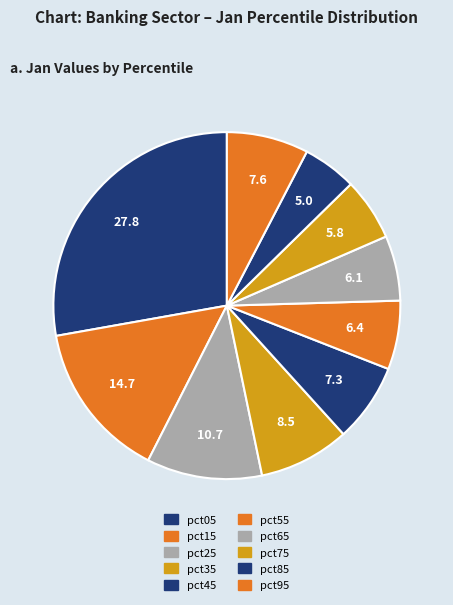

How many slices are in this pie chart?

10